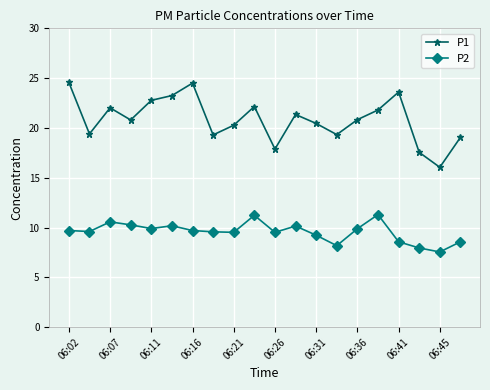

Rank the series by their average value, from highest to lowest.

P1, P2